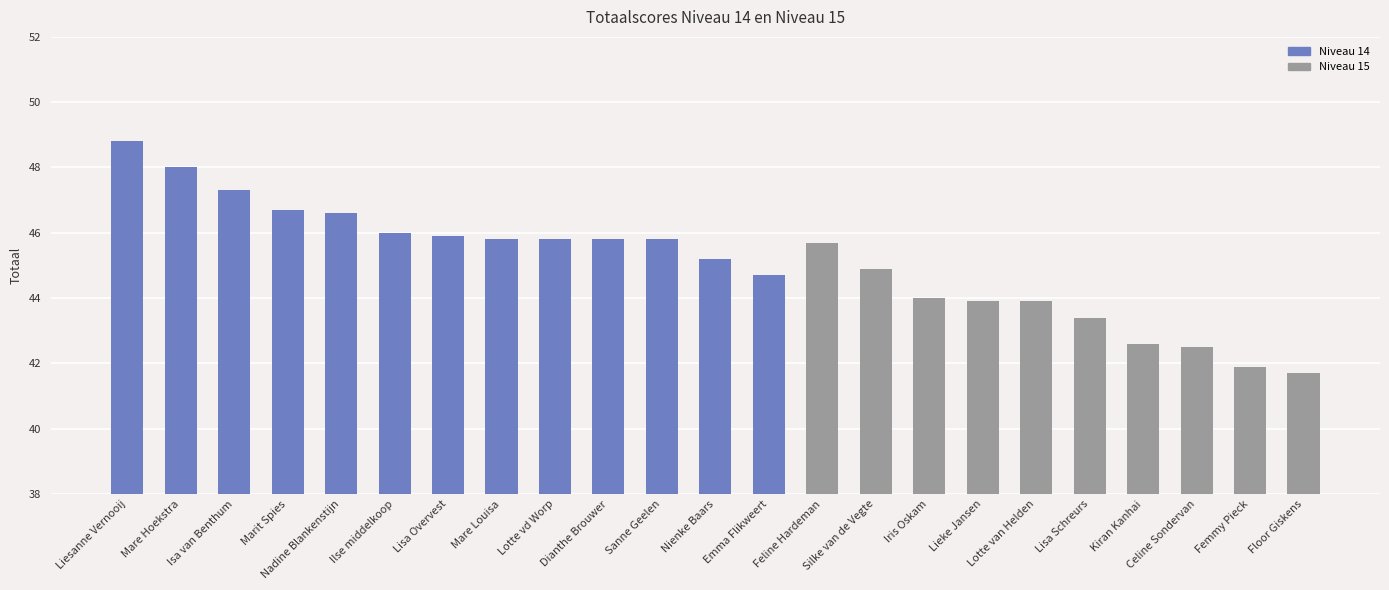

How many bars are there in total?

23